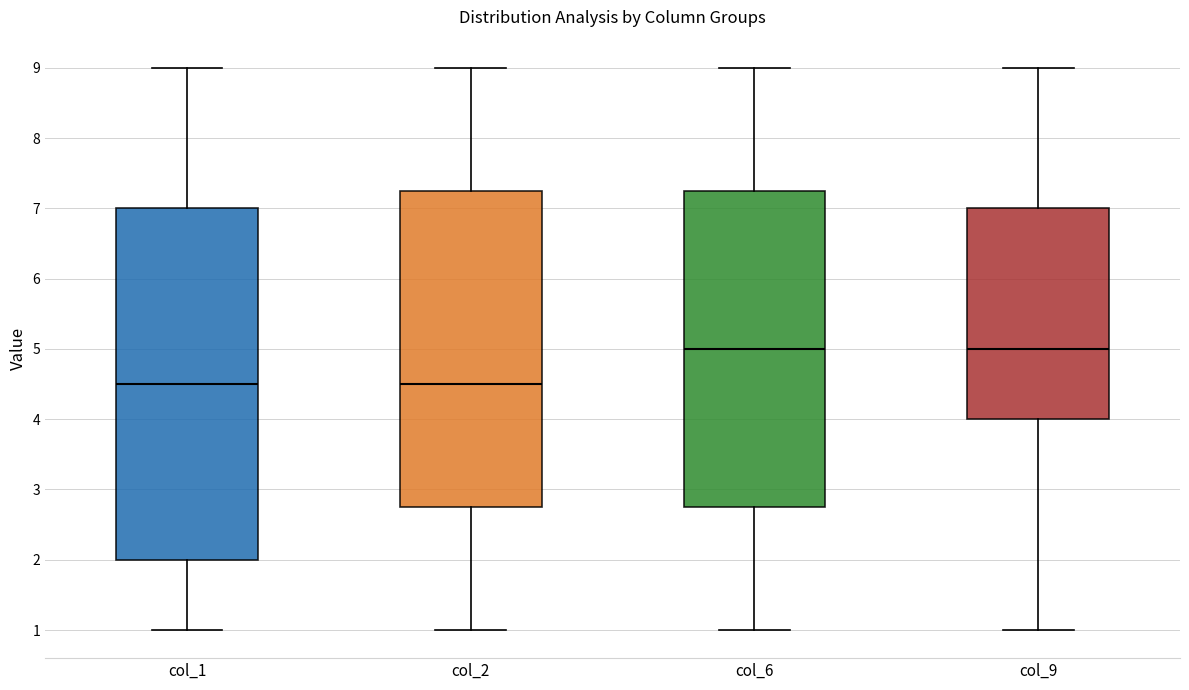

Which box is the tallest, from its lower edge to its upper edge?

col_1